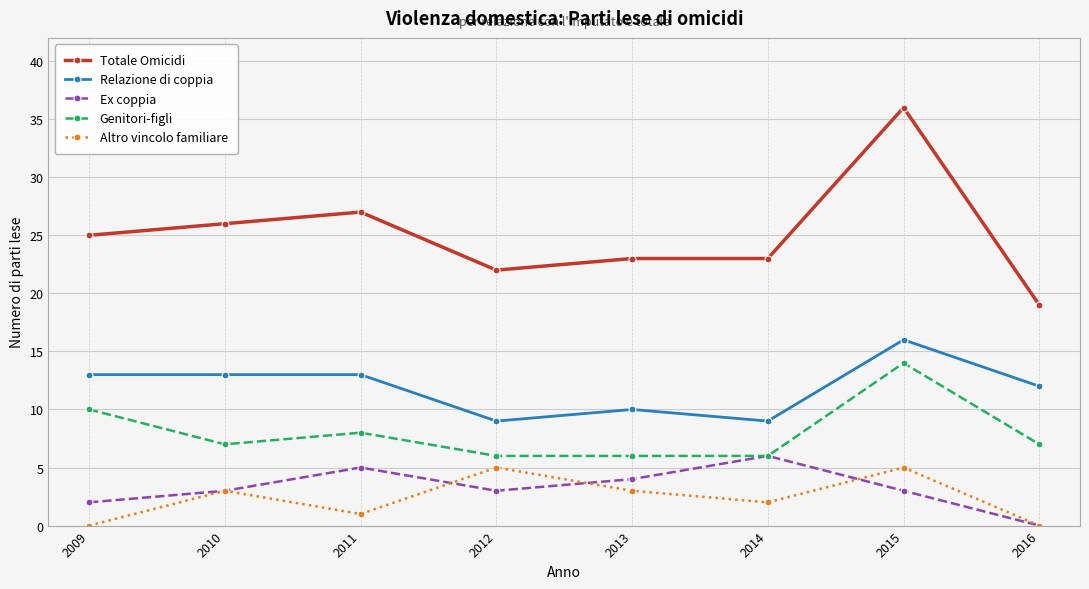

True or false: Ex coppia and Relazione di coppia intersect in this chart.

False